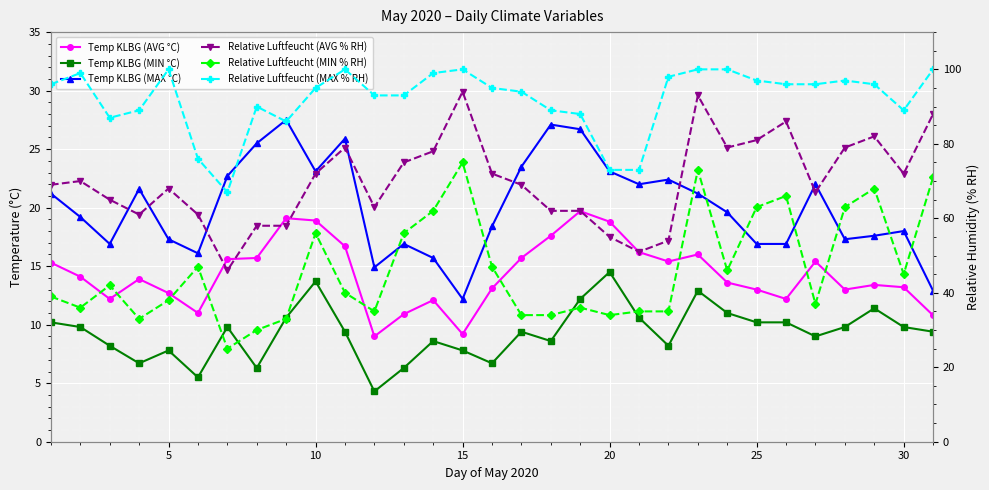

Is it true that Relative Luftfeucht (MAX % RH) equals 37.4 at 11?

False